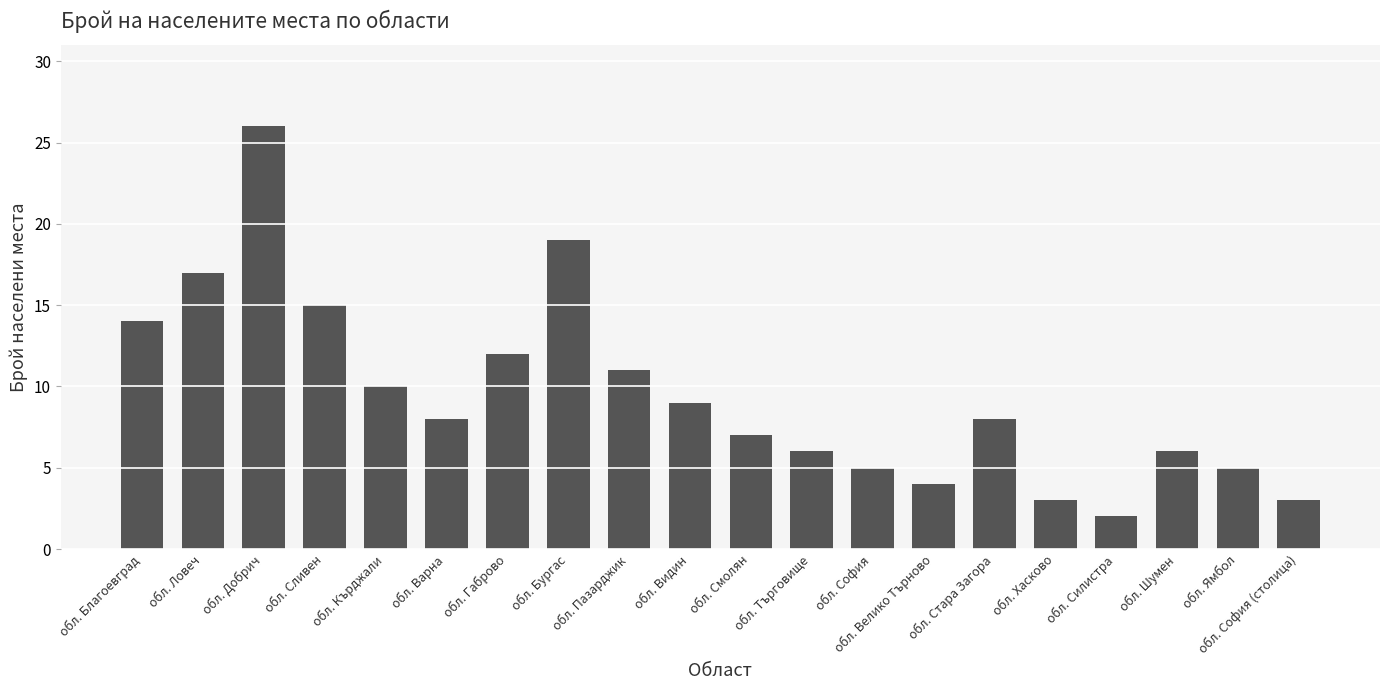

Is it true that the value at обл. Стара Загора is 2?

False